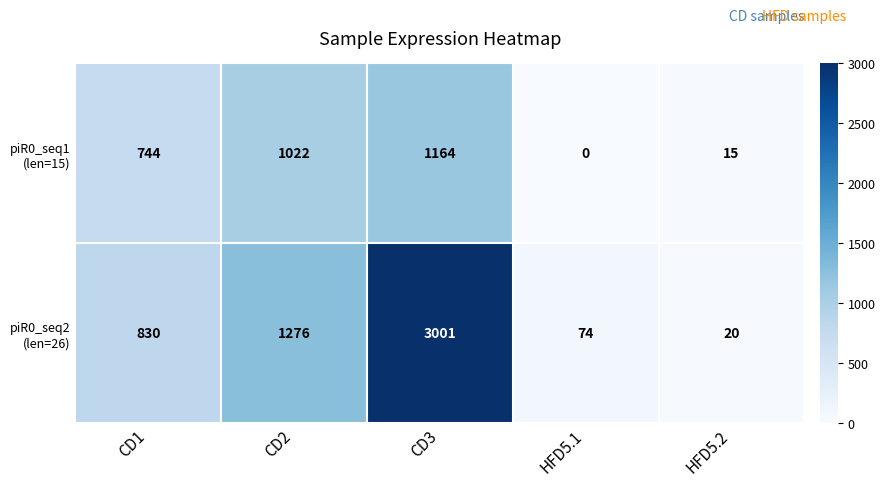

What is the difference between the highest and lowest values at CD1?

86